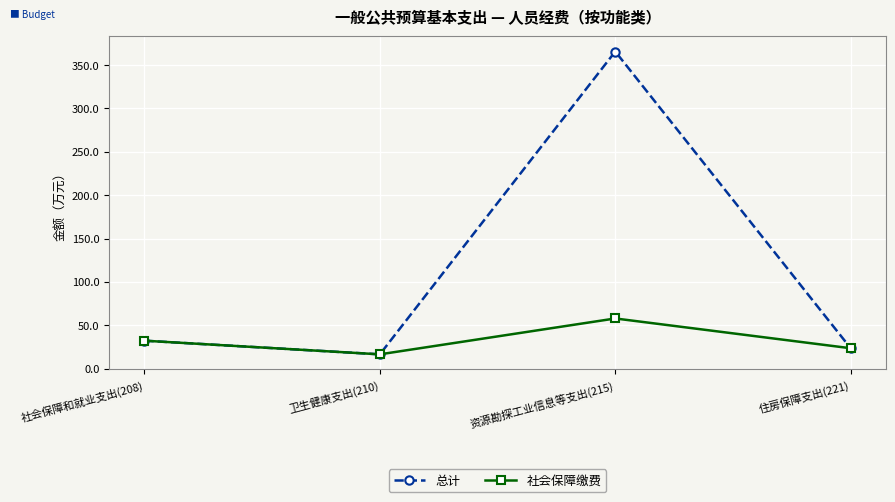

What is the average value of the 社会保障缴费 series?

32.6